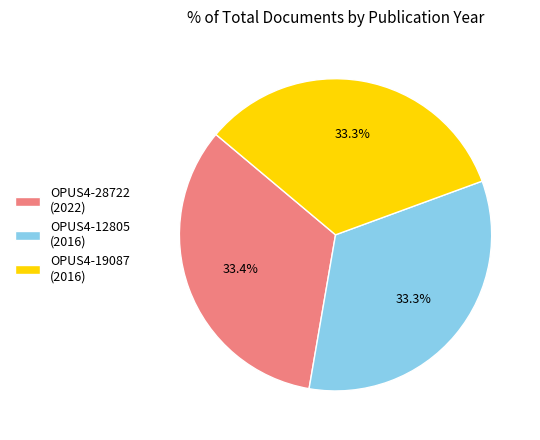

True or false: OPUS4-12805 (2016) accounts for 26% of the total.

False